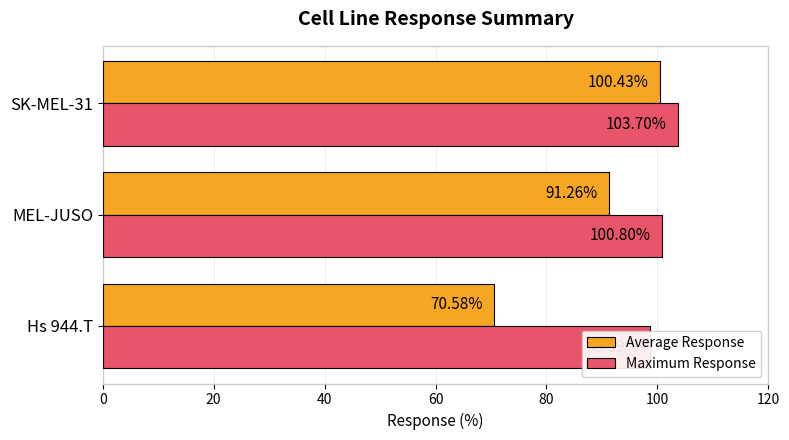

How many data points in Maximum Response are above 100?

2